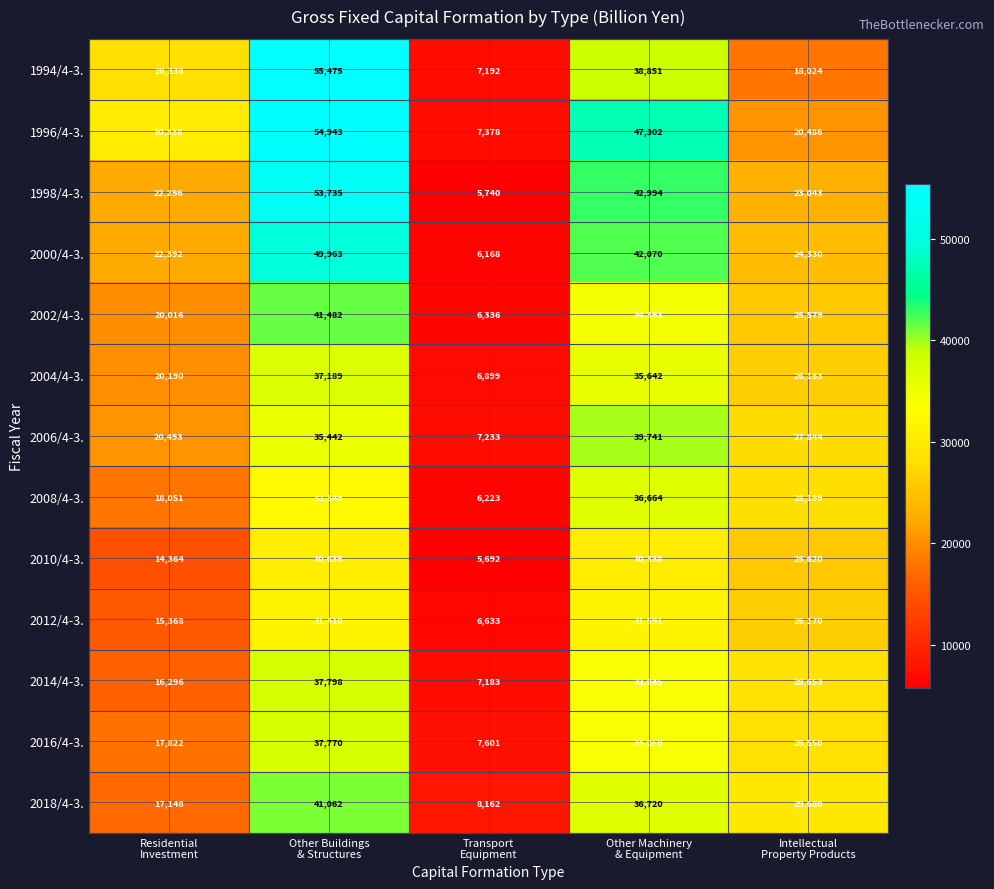

What is the average value of the 2012/4-3. series?

22234